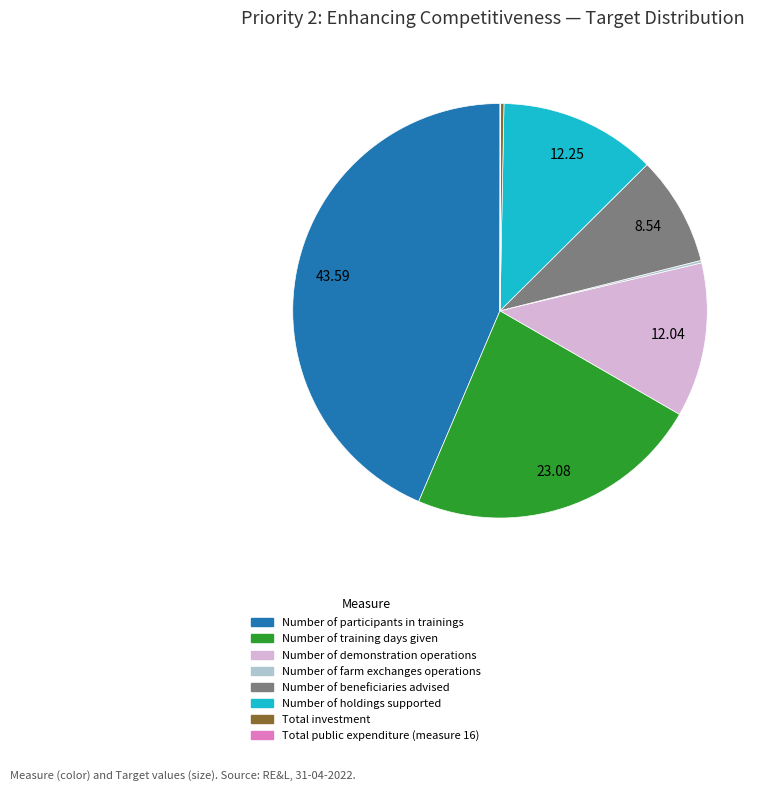

Do Number of demonstration operations and Number of participants in trainings together represent more than half of the pie?

Yes